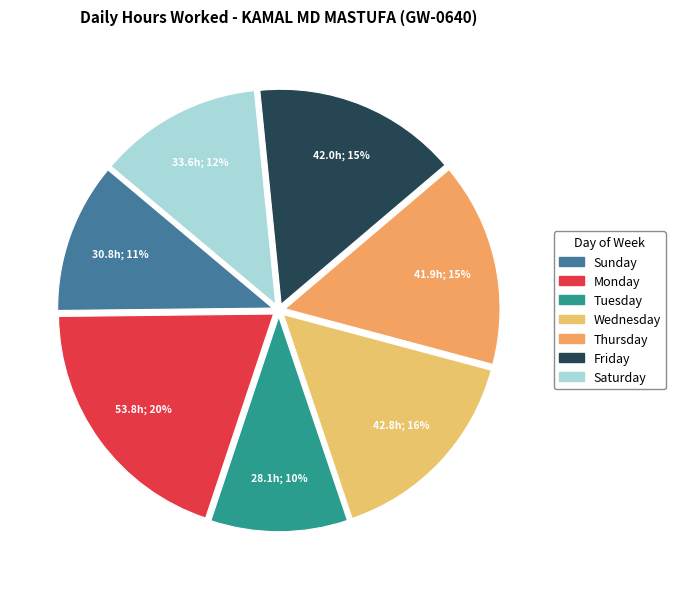

Count the number of slices in the pie.

7